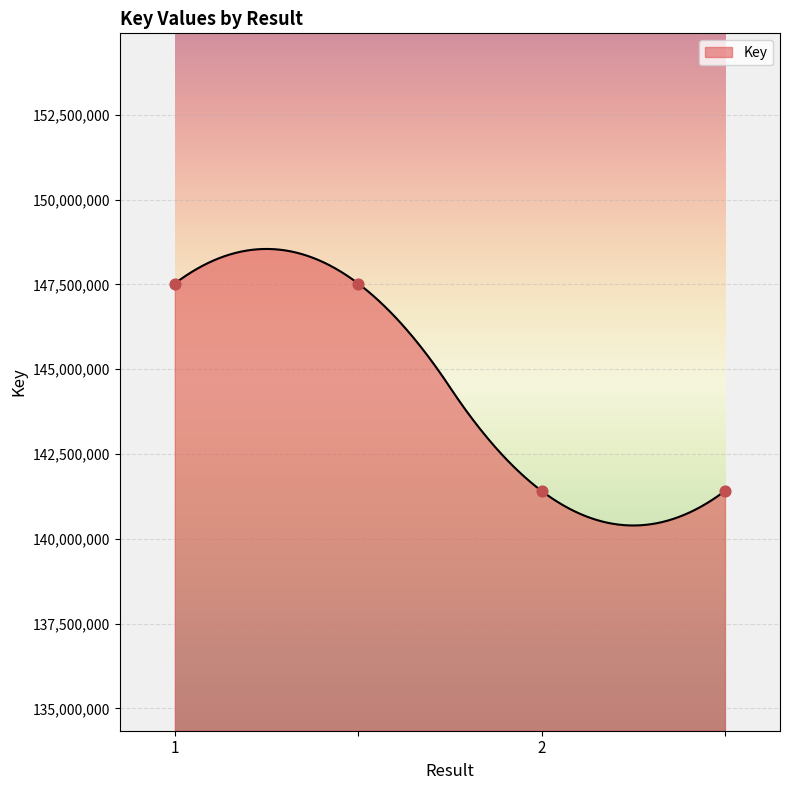

What is the ratio of the value at  to the value at ?

1.0